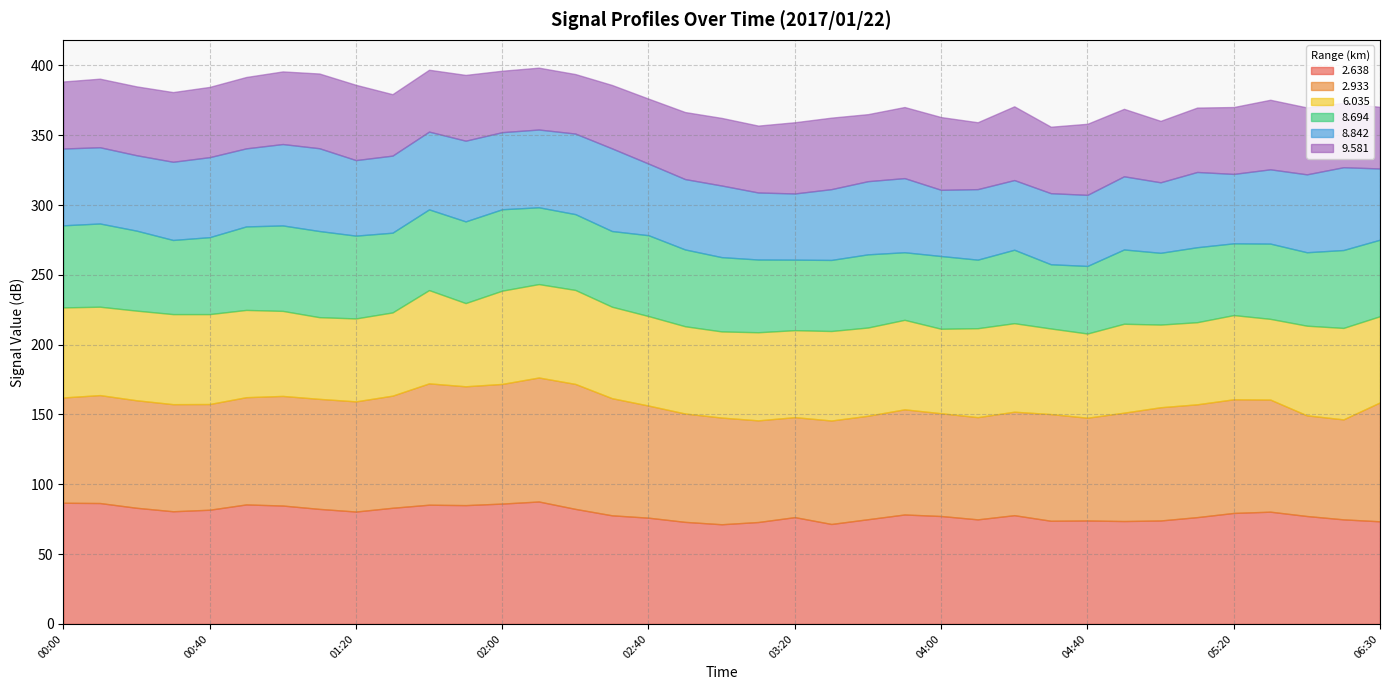

True or false: 2.933 and 6.035 cross at least once.

False